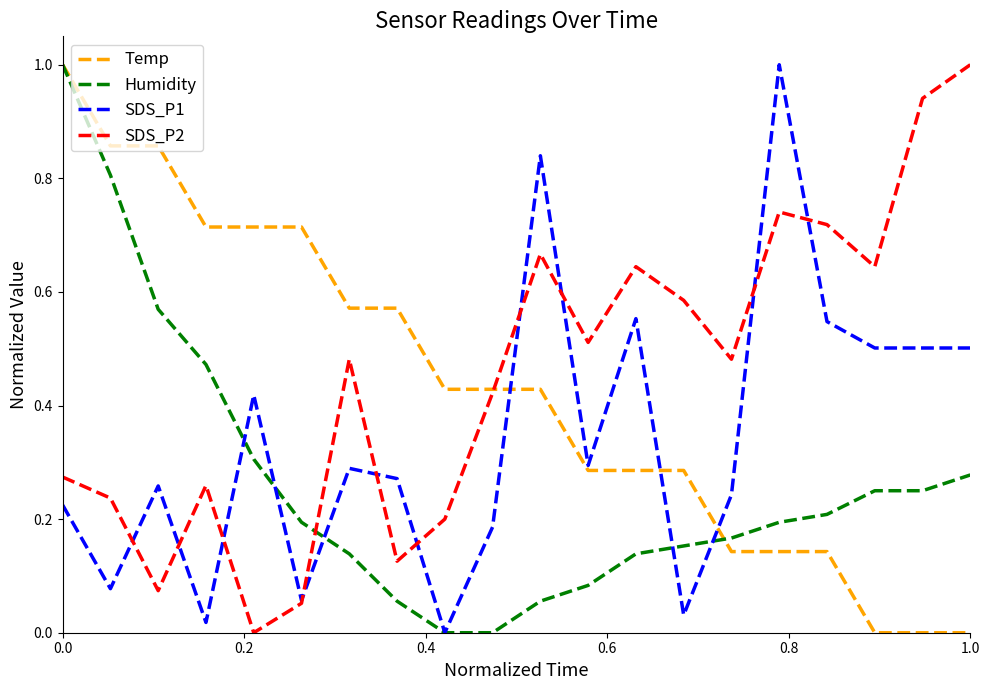

True or false: SDS_P2 and Humidity cross at least once.

True